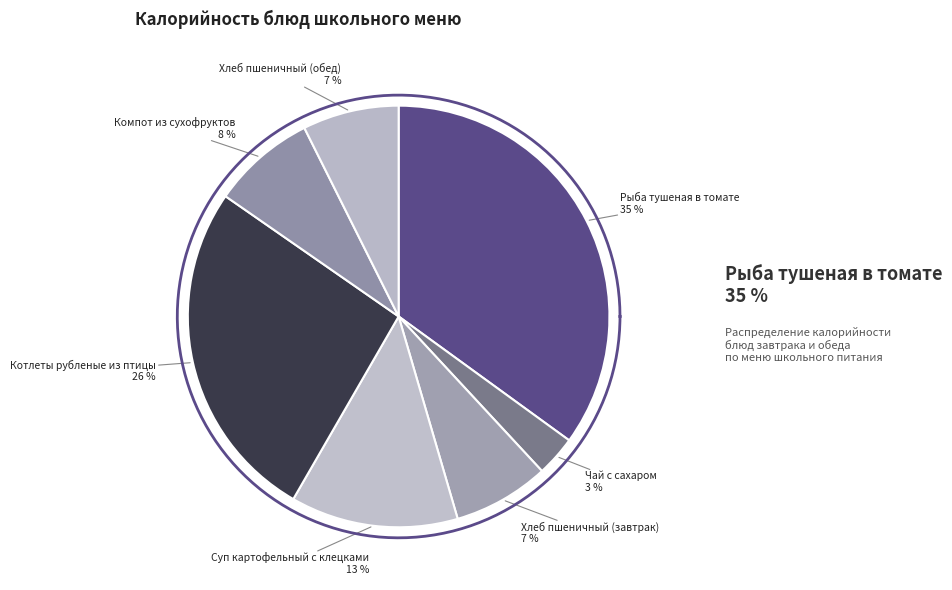

What percentage is NOT represented by Суп картофельный с клецками?

87.2%